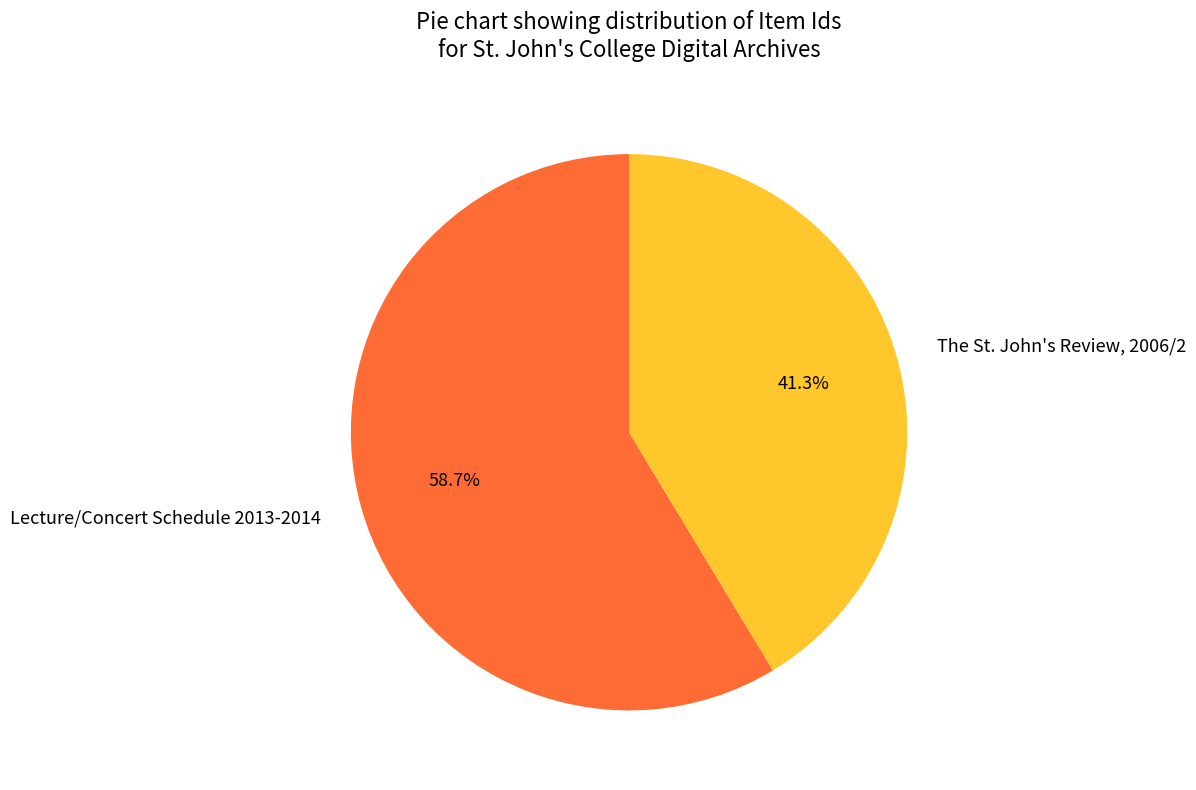

What percentage is the The St. John's Review, 2006/2 slice, to the nearest percent?

41%